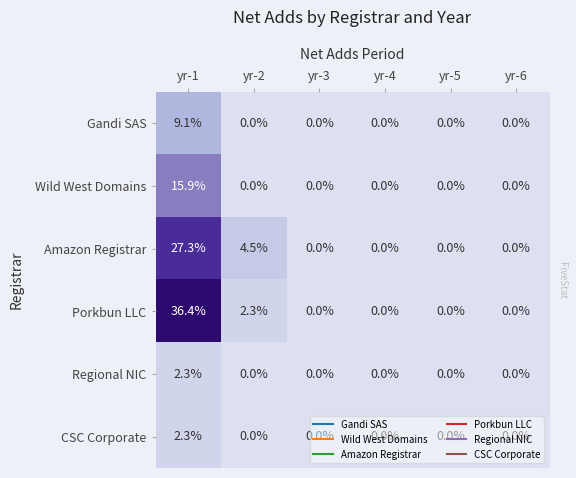

Where is Porkbun LLC nearest to the value 18?

yr-2